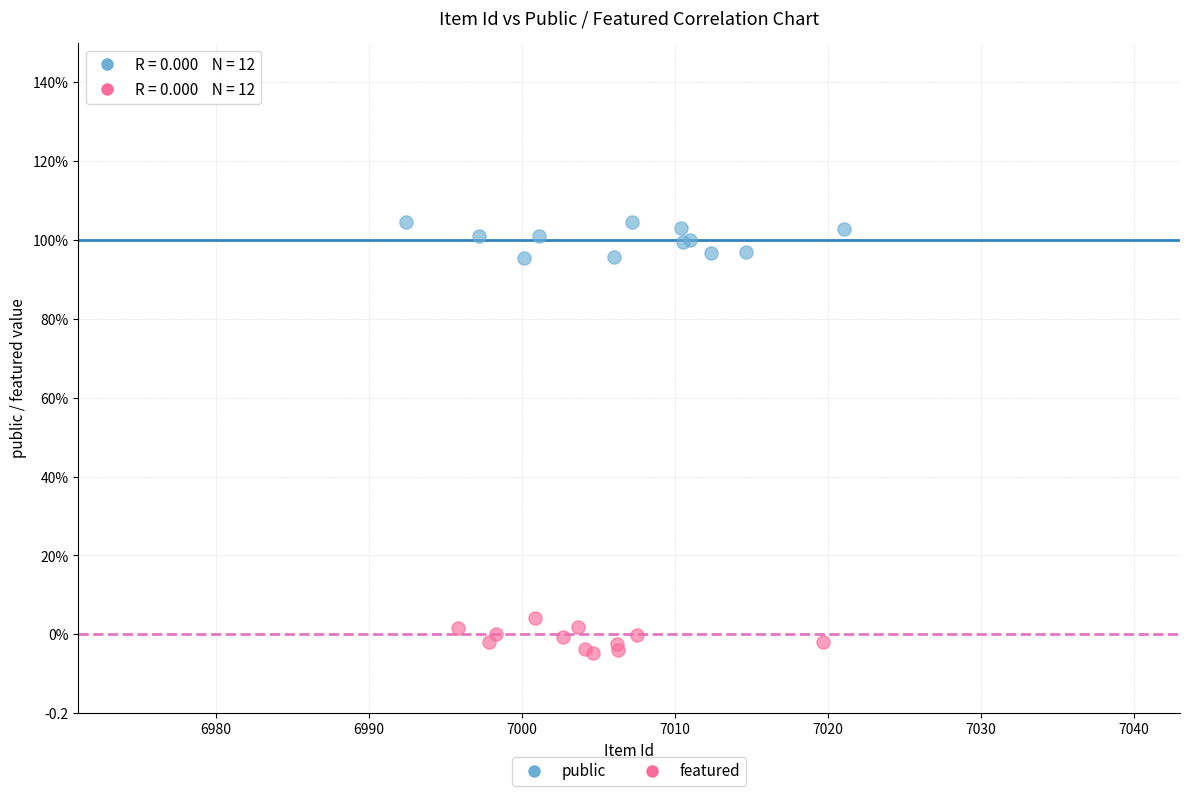

Which series reaches the maximum Y coordinate?

public